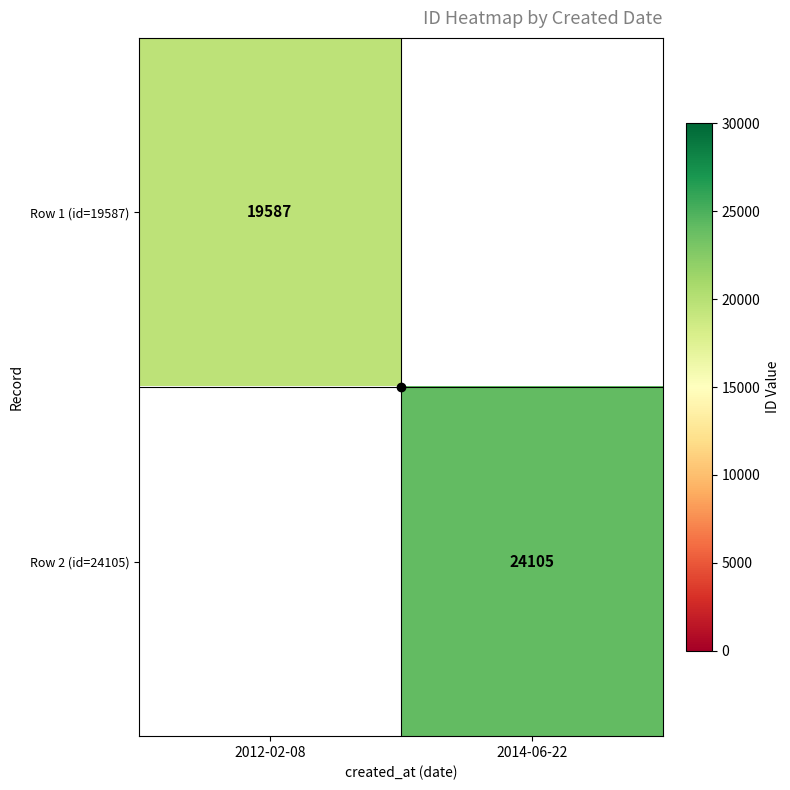

At which label does Row 2 (id=24105) reach its peak?

2012-02-08